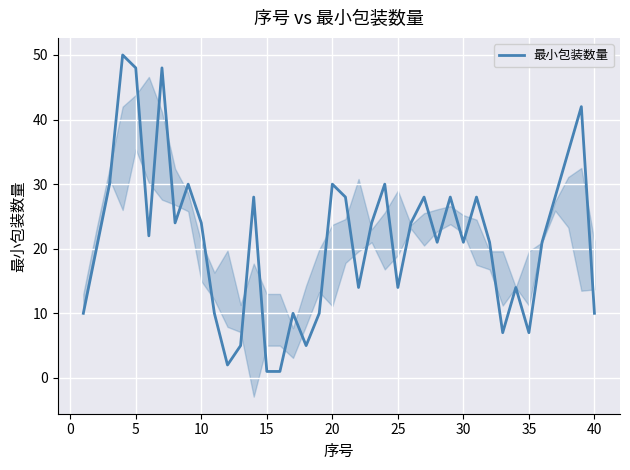

What is the maximum value for 最小包装数量?

50